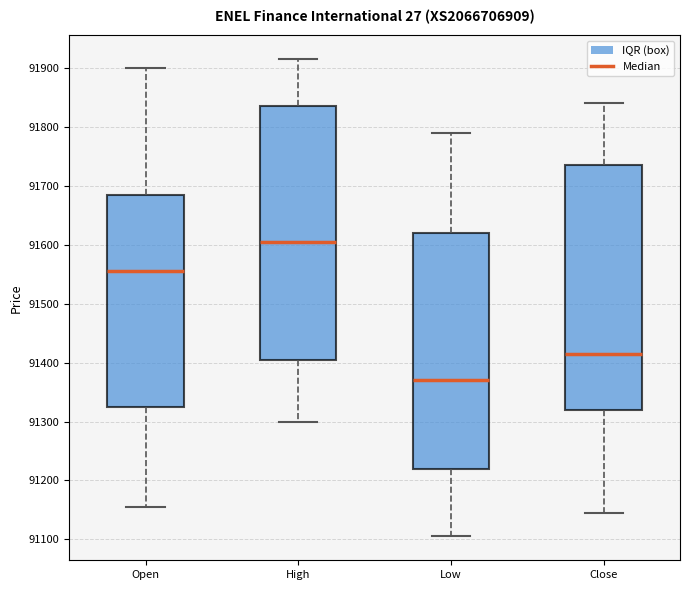

Where does the lower whisker of the box for Low end on the y-axis? The values are not printed on the chart, so give them approximately, as read against the axis.

91110